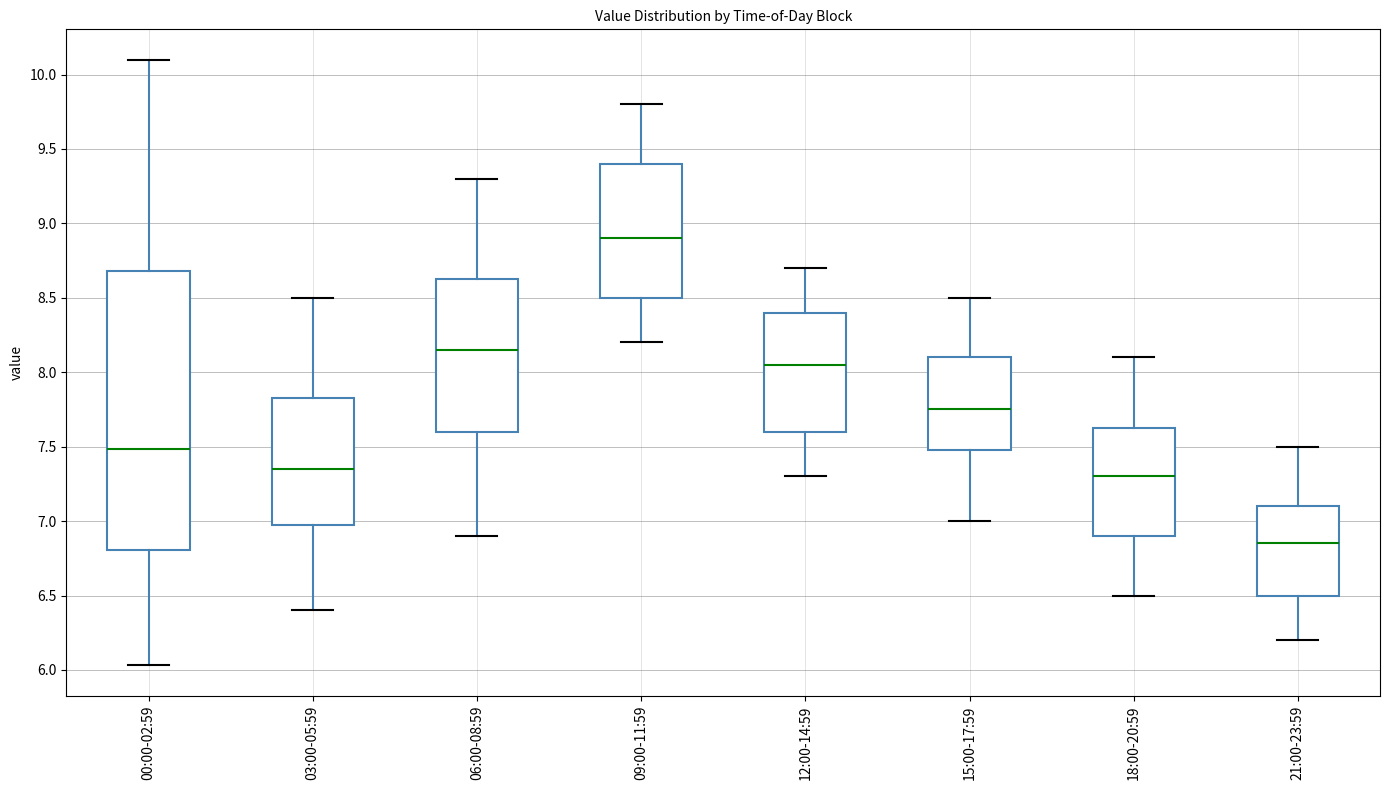

Reading left to right, transcribe this box plot: for each box, give where its median line is, the range the box spans, and where its two whiskers end, as read against the y-axis. The values are not printed on the chart, so give them approximately, as read against the axis.

00:00-02:59: median 7.50, box 6.80 to 8.70, whiskers 6.05 to 10.10
03:00-05:59: median 7.35, box 7.00 to 7.85, whiskers 6.40 to 8.50
06:00-08:59: median 8.15, box 7.60 to 8.65, whiskers 6.90 to 9.30
09:00-11:59: median 8.90, box 8.50 to 9.40, whiskers 8.20 to 9.80
12:00-14:59: median 8.05, box 7.60 to 8.40, whiskers 7.30 to 8.70
15:00-17:59: median 7.75, box 7.50 to 8.10, whiskers 7.00 to 8.50
18:00-20:59: median 7.30, box 6.90 to 7.65, whiskers 6.50 to 8.10
21:00-23:59: median 6.85, box 6.50 to 7.10, whiskers 6.20 to 7.50